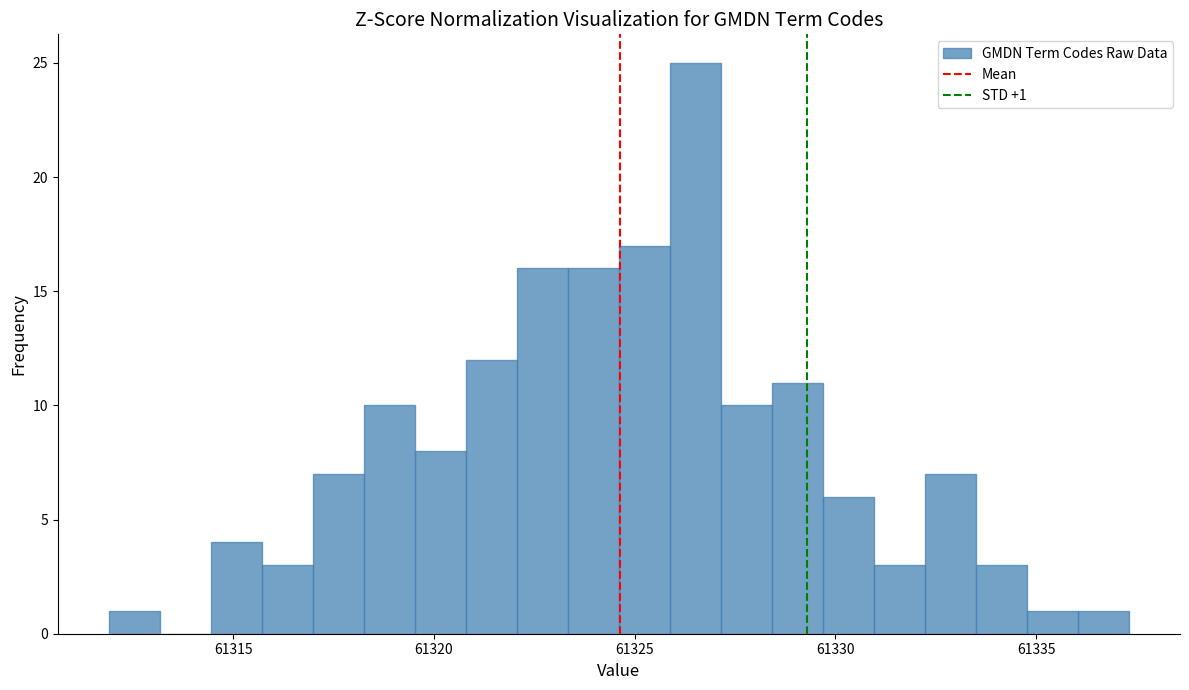

Around what value on the x-axis is the tallest bar? Give the approximate position of its centre, as read against the axis.

61326.5